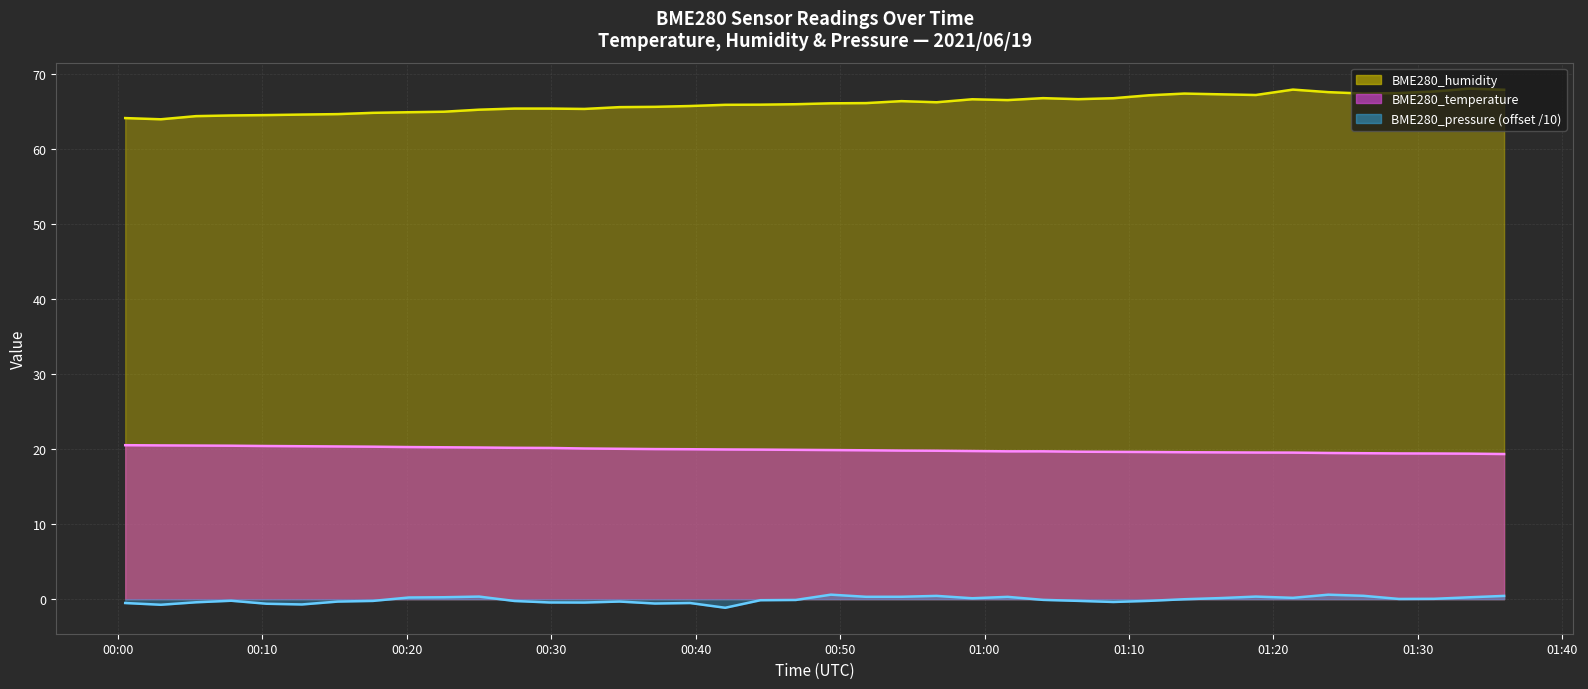

Which category has the lowest value in the BME280_humidity series?

2021/06/19 00:02:59